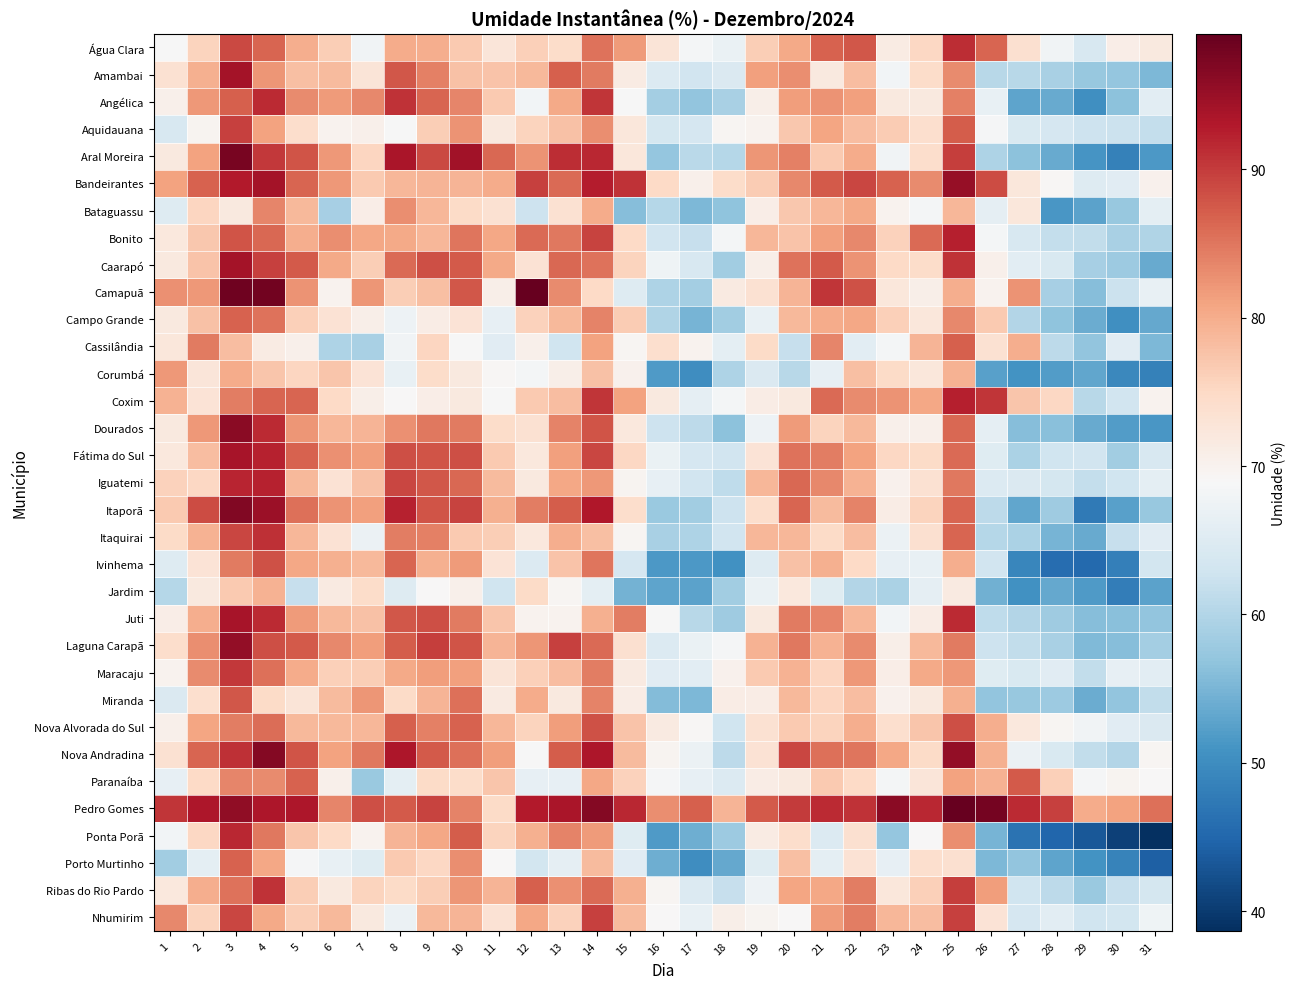

Reading left to right, list all the values displayed in this chart.

Água Clara: 1=68.7	2=75.8	3=88.8	4=86.5	5=79.9	6=76.4	7=67.9	8=80.1	9=79.8	10=76.8	11=72.6	12=76.1	13=74.4	14=85.4	15=81.8	16=72.9	17=68.2	18=66.9	19=76.4	20=80.4	21=86.8	22=87.8	23=71.4	24=75.2	25=91.3	26=86.6	27=73.8	28=67.9	29=64.0	30=71.0	31=71.9
Amambai: 1=73.4	2=79.5	3=94.0	4=82.3	5=78.1	6=78.6	7=72.9	8=87.7	9=84.2	10=77.7	11=77.6	12=78.7	13=86.9	14=84.5	15=71.4	16=64.7	17=63.1	18=64.4	19=81.2	20=82.9	21=71.8	22=78.2	23=68.2	24=74.4	25=83.1	26=60.6	27=60.5	28=59.1	29=57.5	30=57.2	31=55.4
Angélica: 1=70.3	2=82.1	3=87.0	4=91.5	5=83.1	6=81.8	7=83.5	8=90.8	9=86.4	10=83.6	11=76.8	12=68.1	13=80.4	14=90.6	15=68.7	16=58.7	17=57.0	18=59.1	19=70.7	20=81.6	21=82.4	22=81.4	23=72.0	24=71.9	25=84.2	26=66.6	27=52.9	28=53.8	29=50.4	30=56.5	31=65.6
Aquidauana: 1=64.0	2=69.8	3=89.6	4=81.1	5=74.2	6=69.9	7=70.5	8=68.9	9=76.3	10=82.4	11=71.9	12=75.5	13=77.8	14=83.0	15=72.3	16=63.6	17=63.8	18=69.4	19=69.9	20=77.2	21=80.9	22=78.3	23=76.7	24=74.0	25=87.3	26=68.6	27=64.4	28=63.7	29=62.7	30=62.5	31=61.8
Aral Moreira: 1=71.9	2=81.0	3=97.5	4=90.2	5=87.8	6=82.0	7=75.5	8=93.5	9=88.9	10=94.3	11=86.3	12=82.6	13=91.2	14=91.7	15=72.2	16=57.3	17=60.7	18=60.2	19=82.3	20=84.1	21=76.8	22=80.2	23=67.9	24=74.3	25=89.8	26=59.7	27=56.5	28=53.6	29=51.1	30=48.5	31=51.6
Bandeirantes: 1=81.0	2=86.8	3=92.8	4=94.1	5=86.5	6=82.0	7=76.9	8=79.0	9=79.1	10=79.2	11=80.1	12=89.5	13=85.9	14=92.6	15=90.7	16=74.8	17=70.5	18=74.5	19=76.6	20=83.5	21=87.4	22=89.2	23=86.7	24=83.2	25=95.2	26=88.6	27=72.4	28=69.3	29=65.0	30=65.5	31=70.2
Bataguassu: 1=65.0	2=75.4	3=71.9	4=83.7	5=78.8	6=58.9	7=70.8	8=82.9	9=78.9	10=74.8	11=73.6	12=62.7	13=73.4	14=80.1	15=56.1	16=60.3	17=55.2	18=56.6	19=70.8	20=77.0	21=79.0	22=80.4	23=69.9	24=68.4	25=78.9	26=66.2	27=72.4	28=51.3	29=52.7	30=57.5	31=66.0
Bonito: 1=72.0	2=77.0	3=87.9	4=86.3	5=79.9	6=83.0	7=80.7	8=80.2	9=79.0	10=85.0	11=80.5	12=86.1	13=84.8	14=89.3	15=75.0	16=63.1	17=61.9	18=68.4	19=79.0	20=77.6	21=81.2	22=83.4	23=75.8	24=86.0	25=92.4	26=68.4	27=64.1	28=61.8	29=61.5	30=59.1	31=59.8
Caarapó: 1=71.8	2=77.6	3=94.0	4=89.5	5=87.5	6=80.3	7=76.3	8=86.0	9=88.4	10=87.5	11=80.3	12=73.4	13=86.3	14=85.2	15=75.6	16=67.7	17=64.1	18=58.4	19=70.7	20=85.3	21=87.5	22=82.4	23=74.9	24=74.4	25=90.7	26=70.5	27=65.8	28=64.3	29=58.9	30=57.8	31=53.7
Camapuã: 1=82.7	2=82.0	3=98.2	4=98.0	5=82.5	6=70.1	7=82.2	8=76.4	9=78.1	10=87.8	11=70.7	12=99.0	13=83.1	14=75.0	15=65.0	16=59.6	17=58.5	18=71.5	19=73.5	20=79.2	21=90.6	22=88.2	23=72.4	24=70.6	25=80.0	26=70.0	27=82.6	28=58.9	29=56.1	30=62.3	31=66.7
Campo Grande: 1=71.8	2=77.9	3=86.8	4=85.4	5=76.0	6=73.4	7=70.8	8=67.3	9=71.0	10=73.0	11=66.5	12=76.0	13=78.7	14=83.9	15=76.5	16=59.9	17=54.9	18=58.4	19=66.6	20=78.6	21=80.1	22=80.5	23=76.2	24=72.3	25=83.5	26=76.8	27=60.1	28=56.7	29=54.0	30=50.5	31=53.3
Cassilândia: 1=72.3	2=84.7	3=78.3	4=71.4	5=70.3	6=59.6	7=59.1	8=67.8	9=75.4	10=68.9	11=65.5	12=70.4	13=62.9	14=81.0	15=69.5	16=73.9	17=69.9	18=65.9	19=74.8	20=61.9	21=83.7	22=65.8	23=68.3	24=79.1	25=87.1	26=73.4	27=80.0	28=61.0	29=56.9	30=65.4	31=55.4
Corumbá: 1=82.0	2=72.5	3=80.1	4=77.2	5=75.4	6=77.2	7=73.1	8=66.6	9=74.4	10=71.8	11=69.2	12=68.4	13=70.8	14=77.8	15=70.2	16=51.8	17=50.1	18=59.5	19=64.5	20=60.4	21=66.5	22=78.0	23=74.6	24=72.4	25=79.4	26=52.4	27=50.9	28=52.1	29=53.1	30=49.4	31=48.5
Coxim: 1=79.3	2=73.1	3=84.4	4=86.5	5=86.4	6=75.0	7=70.6	8=69.1	9=70.9	10=72.0	11=68.7	12=76.9	13=78.1	14=90.5	15=81.2	16=71.8	17=66.2	18=68.4	19=71.2	20=71.7	21=86.0	22=83.1	23=82.6	24=80.6	25=92.4	26=90.5	27=77.3	28=75.2	29=60.6	30=63.0	31=70.0
Dourados: 1=72.0	2=81.9	3=96.1	4=91.5	5=82.3	6=79.0	7=79.1	8=82.8	9=85.0	10=84.5	11=74.5	12=73.5	13=83.8	14=88.0	15=72.0	16=62.6	17=60.9	18=56.5	19=67.3	20=81.8	21=75.6	22=78.7	23=70.5	24=70.5	25=86.3	26=66.2	27=56.0	28=56.2	29=53.7	30=52.0	31=51.2
Fátima do Sul: 1=72.2	2=78.1	3=93.8	4=92.2	5=86.8	6=82.7	7=81.5	8=88.5	9=88.0	10=88.4	11=76.7	12=72.0	13=81.2	14=89.0	15=75.2	16=66.8	17=63.9	18=63.1	19=73.0	20=85.3	21=84.5	22=81.0	23=75.1	24=74.7	25=86.1	26=65.2	27=59.3	28=63.0	29=63.0	30=58.5	31=64.2
Iguatemi: 1=75.8	2=75.1	3=92.0	4=92.2	5=78.8	6=73.3	7=77.7	8=89.1	9=87.6	10=86.3	11=78.5	12=71.9	13=80.6	14=82.0	15=69.7	16=66.5	17=63.1	18=61.3	19=78.8	20=86.3	21=83.4	22=79.5	23=70.2	24=73.5	25=84.8	26=64.7	27=64.6	28=63.5	29=61.7	30=62.8	31=65.9
Itaporã: 1=76.9	2=88.6	3=96.9	4=94.8	5=85.5	6=82.5	7=81.4	8=92.1	9=87.9	10=89.2	11=79.6	12=84.4	13=87.2	14=93.0	15=74.3	16=57.7	17=58.5	18=62.8	19=74.3	20=86.6	21=78.6	22=84.0	23=71.2	24=75.6	25=86.4	26=60.9	27=53.2	28=58.0	29=47.6	30=52.5	31=57.5
Itaquirai: 1=74.7	2=79.3	3=89.0	4=91.0	5=78.9	6=73.3	7=67.2	8=84.4	9=84.2	10=76.9	11=76.4	12=72.2	13=80.0	14=77.9	15=69.4	16=59.1	17=59.6	18=63.0	19=78.9	20=79.0	21=74.6	22=78.3	23=67.1	24=73.6	25=86.5	26=60.2	27=59.3	28=55.0	29=53.7	30=61.9	31=65.5
Ivinhema: 1=65.0	2=73.1	3=84.6	4=88.2	5=80.5	6=79.7	7=78.7	8=86.4	9=79.8	10=81.8	11=73.1	12=64.9	13=77.5	14=85.1	15=63.8	16=51.5	17=51.6	18=50.6	19=64.9	20=77.8	21=79.5	22=75.0	23=66.5	24=66.6	25=80.0	26=63.1	27=49.2	28=45.9	29=45.3	30=48.2	31=63.3
Jardim: 1=60.3	2=71.8	3=76.9	4=79.5	5=62.0	6=71.6	7=74.5	8=65.1	9=69.1	10=70.3	11=62.8	12=74.8	13=69.5	14=65.9	15=54.5	16=53.0	17=52.8	18=58.5	19=66.9	20=72.2	21=65.3	22=60.0	23=59.3	24=66.1	25=71.7	26=54.4	27=50.7	28=53.4	29=51.8	30=48.0	31=52.8
Juti: 1=70.9	2=80.0	3=93.8	4=91.5	5=81.7	6=78.7	7=77.9	8=87.8	9=88.3	10=84.6	11=77.3	12=70.0	13=70.0	14=79.7	15=84.4	16=68.7	17=60.5	18=58.2	19=71.8	20=84.7	21=83.7	22=78.9	23=68.1	24=71.2	25=91.6	26=61.3	27=60.0	28=58.2	29=56.0	30=56.3	31=57.0
Laguna Carapã: 1=74.1	2=82.9	3=95.5	4=88.5	5=87.5	6=83.4	7=81.6	8=87.2	9=89.8	10=87.9	11=79.2	12=82.3	13=89.6	14=86.0	15=73.8	16=64.7	17=66.8	18=68.5	19=79.5	20=84.9	21=79.5	22=83.1	23=70.6	24=78.6	25=84.6	26=62.7	27=61.6	28=59.0	29=55.5	30=56.0	31=58.6
Maracaju: 1=70.0	2=83.2	3=90.3	4=85.5	5=80.0	6=76.0	7=76.3	8=80.4	9=81.5	10=81.2	11=72.7	12=76.0	13=78.1	14=84.5	15=71.6	16=65.4	17=65.8	18=70.3	19=76.9	20=79.5	21=75.5	22=82.0	23=71.0	24=80.4	25=81.9	26=65.2	27=64.4	28=65.4	29=61.5	30=66.3	31=65.8
Miranda: 1=64.5	2=74.1	3=87.8	4=74.6	5=72.8	6=78.5	7=82.2	8=74.6	9=79.1	10=85.5	11=71.6	12=80.2	13=71.8	14=83.9	15=71.1	16=55.7	17=55.4	18=71.2	19=71.2	20=78.7	21=75.4	22=78.3	23=70.1	24=71.9	25=79.8	26=56.9	27=57.5	28=58.0	29=54.0	30=57.0	31=61.4
Nova Alvorada do Sul: 1=70.4	2=80.8	3=84.3	4=85.8	5=78.6	6=78.8	7=79.0	8=86.9	9=84.2	10=86.8	11=79.0	12=75.7	13=81.5	14=88.1	15=77.5	16=71.7	17=69.2	18=62.9	19=73.5	20=76.8	21=75.5	22=79.8	23=74.0	24=77.2	25=88.5	26=79.9	27=72.1	28=69.5	29=67.8	30=65.4	31=64.5
Nova Andradina: 1=73.5	2=86.5	3=91.0	4=96.6	5=88.0	6=81.2	7=84.8	8=93.3	9=87.4	10=85.5	11=81.5	12=68.8	13=87.1	14=93.4	15=78.4	16=69.7	17=67.2	18=61.1	19=73.3	20=89.2	21=85.6	22=85.1	23=80.5	24=74.8	25=95.4	26=79.8	27=67.1	28=64.4	29=61.5	30=60.0	31=69.5
Paranaíba: 1=66.4	2=75.0	3=83.7	4=83.1	5=86.7	6=70.5	7=57.6	8=66.0	9=74.6	10=74.4	11=77.4	12=66.3	13=66.3	14=80.7	15=76.0	16=68.5	17=66.4	18=64.7	19=71.1	20=71.8	21=76.8	22=74.9	23=68.4	24=72.5	25=81.0	26=79.5	27=87.4	28=76.0	29=68.5	30=69.7	31=69.0
Pedro Gomes: 1=90.5	2=93.4	3=95.8	4=93.2	5=93.4	6=83.8	7=88.3	8=87.4	9=89.4	10=83.8	11=74.6	12=92.8	13=93.6	14=96.8	15=91.7	16=83.0	17=86.9	18=79.1	19=87.5	20=90.0	21=91.4	22=90.7	23=96.2	24=91.8	25=99.1	26=98.0	27=91.3	28=89.6	29=80.2	30=81.1	31=85.5
Ponta Porã: 1=68.2	2=75.2	3=91.7	4=85.0	5=77.2	6=75.0	7=70.0	8=79.3	9=80.6	10=87.2	11=75.7	12=79.7	13=84.0	14=81.7	15=65.2	16=51.7	17=54.2	18=57.8	19=71.4	20=74.3	21=64.8	22=73.7	23=57.2	24=69.0	25=83.0	26=54.9	27=46.7	28=45.0	29=43.2	30=40.7	31=38.7
Porto Murtinho: 1=58.5	2=66.0	3=86.8	4=80.5	5=68.6	6=66.6	7=65.3	8=76.8	9=75.1	10=83.0	11=69.0	12=63.5	13=66.2	14=78.4	15=65.4	16=54.2	17=50.1	18=53.5	19=65.1	20=78.1	21=65.9	22=73.4	23=66.5	24=73.9	25=73.6	26=55.2	27=57.0	28=53.0	29=50.8	30=48.8	31=44.2
Ribas do Rio Pardo: 1=72.0	2=79.8	3=85.4	4=90.7	5=76.3	6=71.8	7=75.5	8=74.8	9=76.5	10=82.2	11=79.1	12=87.1	13=82.8	14=85.9	15=79.6	16=69.5	17=64.8	18=61.8	19=67.5	20=80.9	21=80.6	22=84.5	23=72.4	24=76.2	25=89.7	26=81.5	27=62.9	28=60.9	29=57.6	30=62.0	31=63.5
Nhumirim: 1=83.5	2=75.6	3=89.0	4=80.4	5=76.2	6=78.6	7=71.8	8=67.2	9=78.7	10=79.2	11=73.3	12=80.7	13=75.9	14=89.5	15=78.4	16=68.9	17=66.6	18=70.7	19=69.7	20=69.0	21=81.8	22=84.3	23=78.9	24=78.3	25=89.5	26=73.1	27=63.9	28=65.7	29=62.8	30=63.3	31=67.5